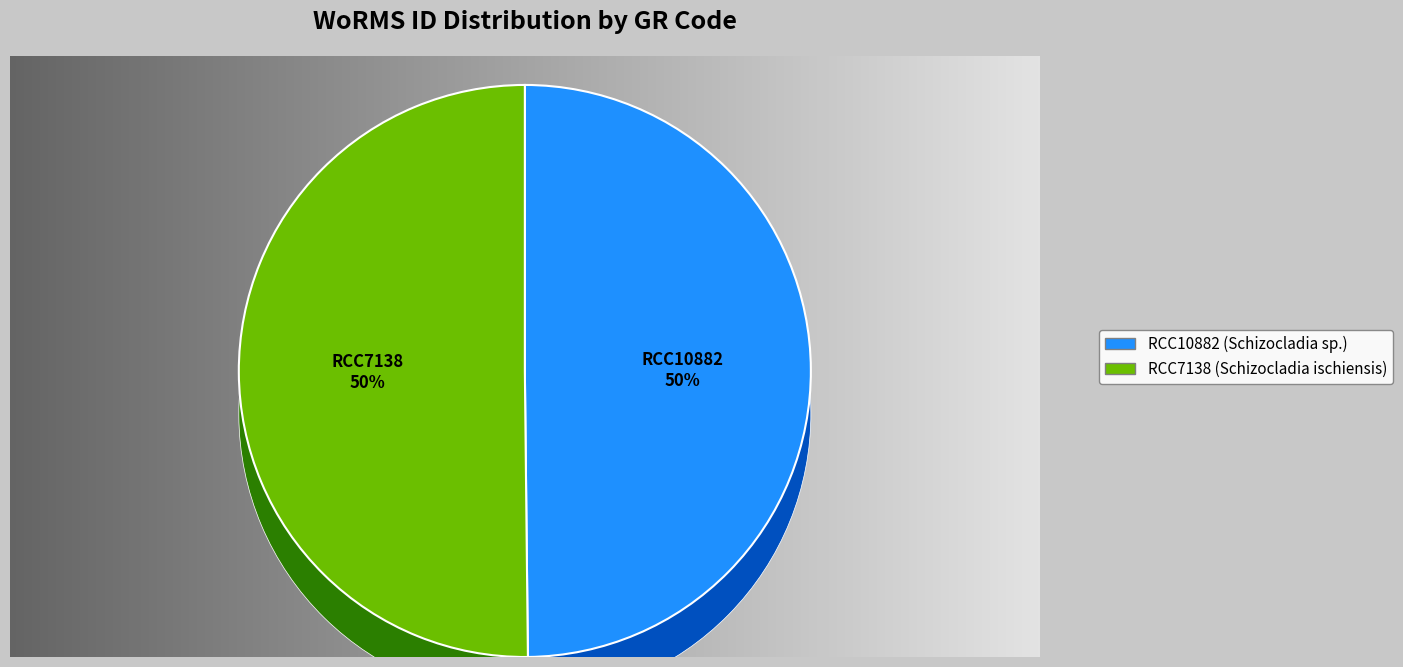

Which category accounts for the majority?

RCC7138